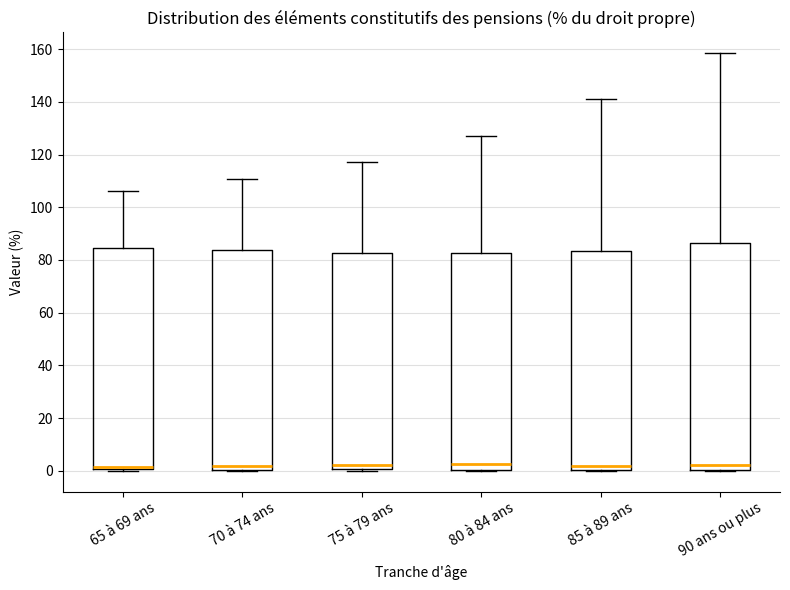

Reading left to right, transcribe this box plot: for each box, give where its median line is, the range the box spans, and where its two whiskers end, as read against the y-axis. The values are not printed on the chart, so give them approximately, as read against the axis.

65 à 69 ans: median 2, box 0 to 84, whiskers 0 to 106
70 à 74 ans: median 2, box 0 to 84, whiskers 0 to 110
75 à 79 ans: median 2, box 0 to 82, whiskers 0 to 118
80 à 84 ans: median 2, box 0 to 82, whiskers 0 to 126
85 à 89 ans: median 2, box 0 to 84, whiskers 0 to 140
90 ans ou plus: median 2, box 0 to 86, whiskers 0 to 158